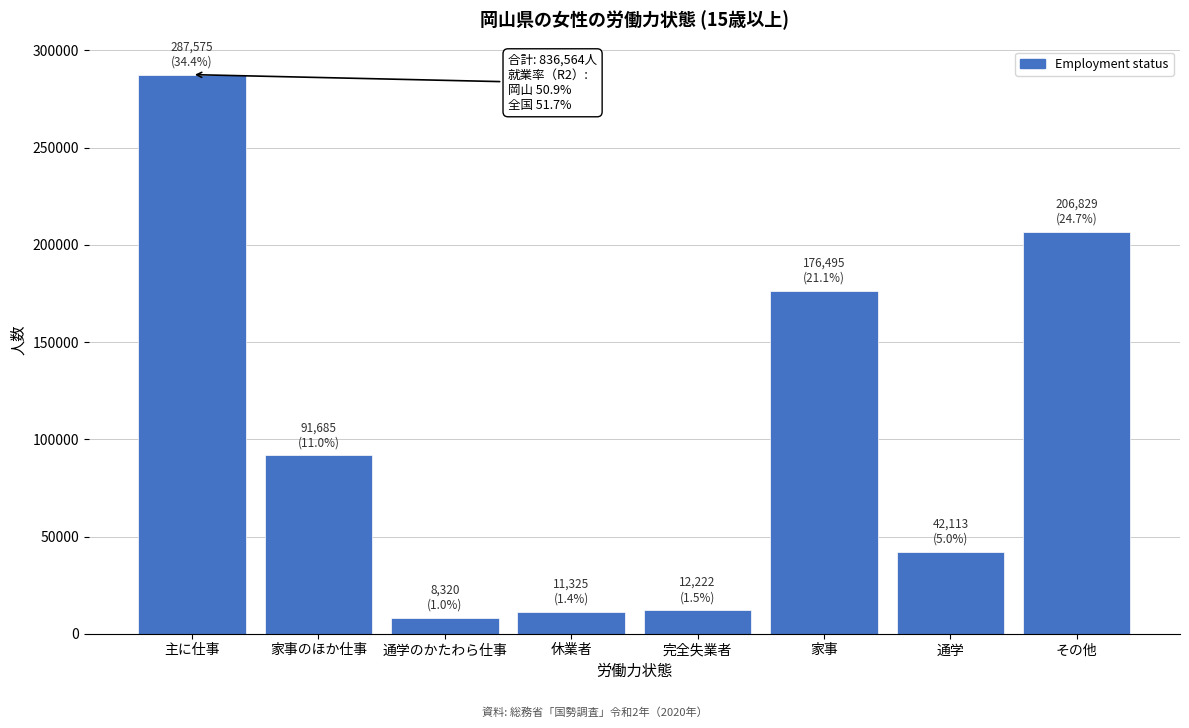

What is the value of the 2nd bar from the left?

91685